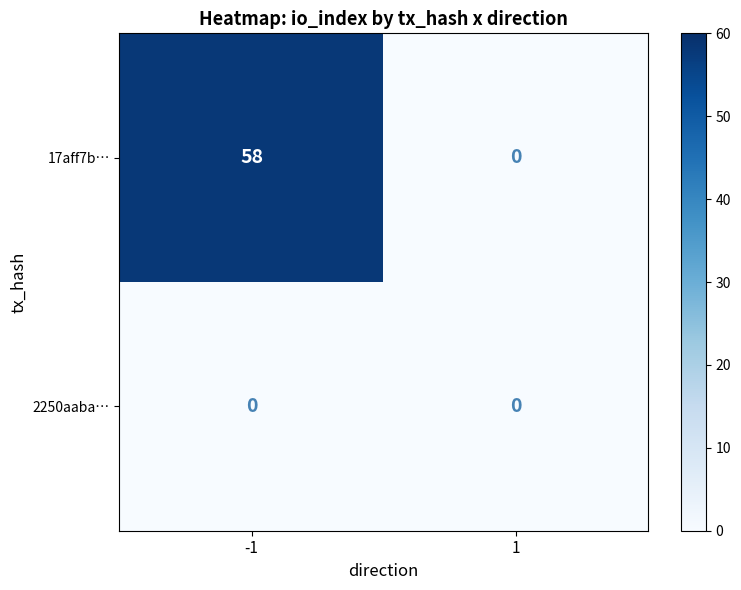

What is the average value of the 17aff7b… series?

29